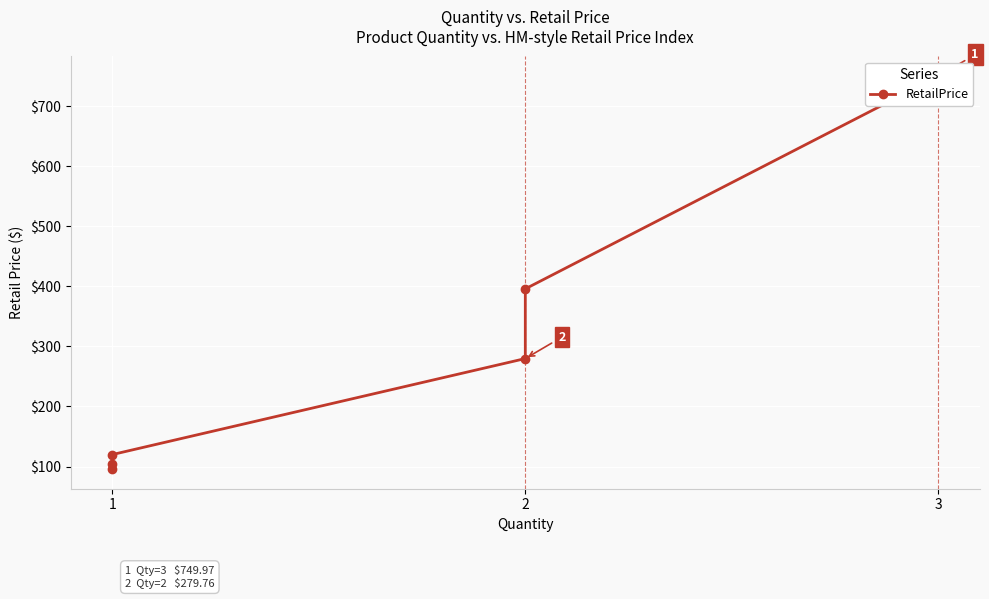

How many data points are above 279?

4